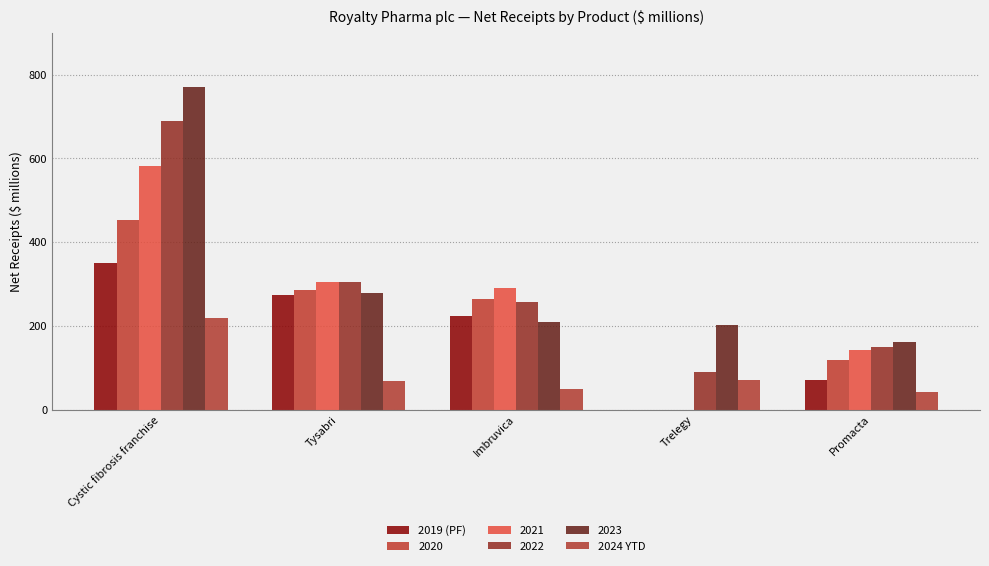

How many data points does each series have?

5